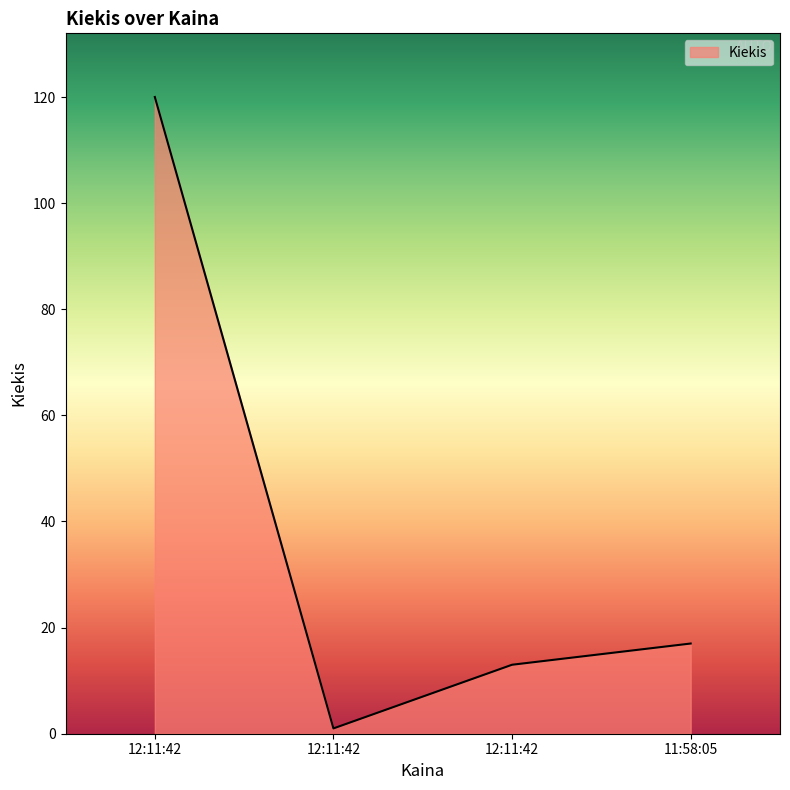

What is the label of the 2nd point from the left?

12:11:42